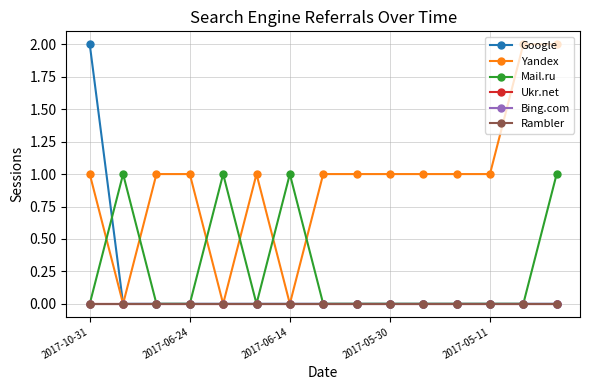

Which series has the largest range (max minus min)?

Google